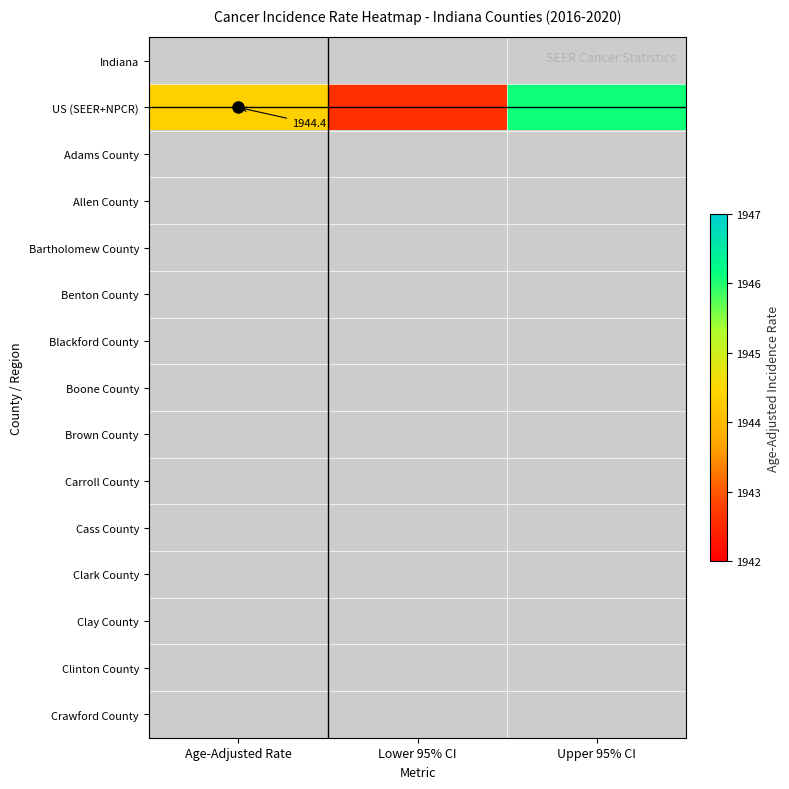

Rank the series by their average value, from lowest to highest.

Indiana, US (SEER+NPCR), Adams County, Allen County, Bartholomew County, Benton County, Blackford County, Boone County, Brown County, Carroll County, Cass County, Clark County, Clay County, Clinton County, Crawford County